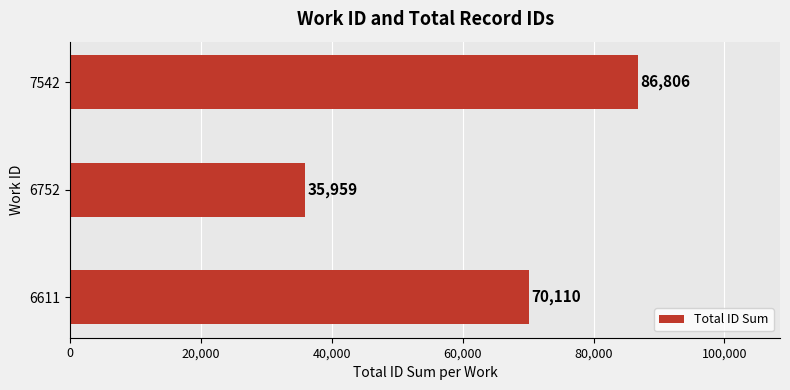

The chart shows a value of 20343 at 7542. True or false?

False